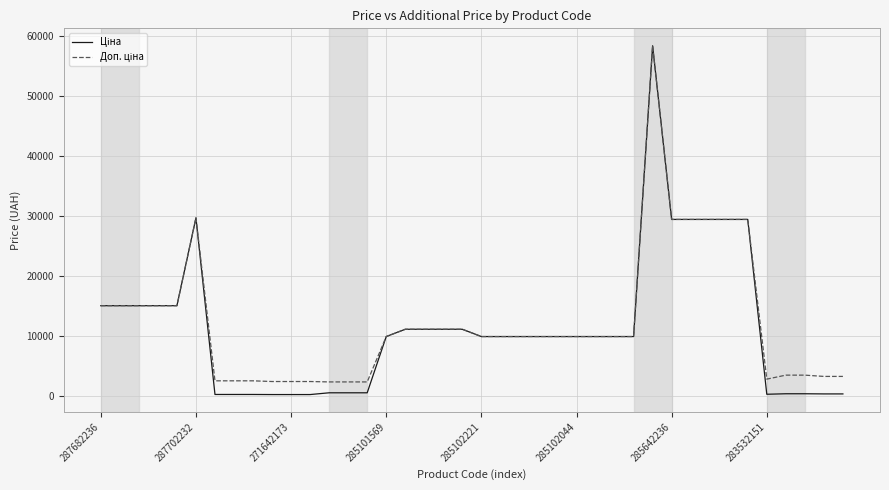

What is the greatest value displayed?

58426.5